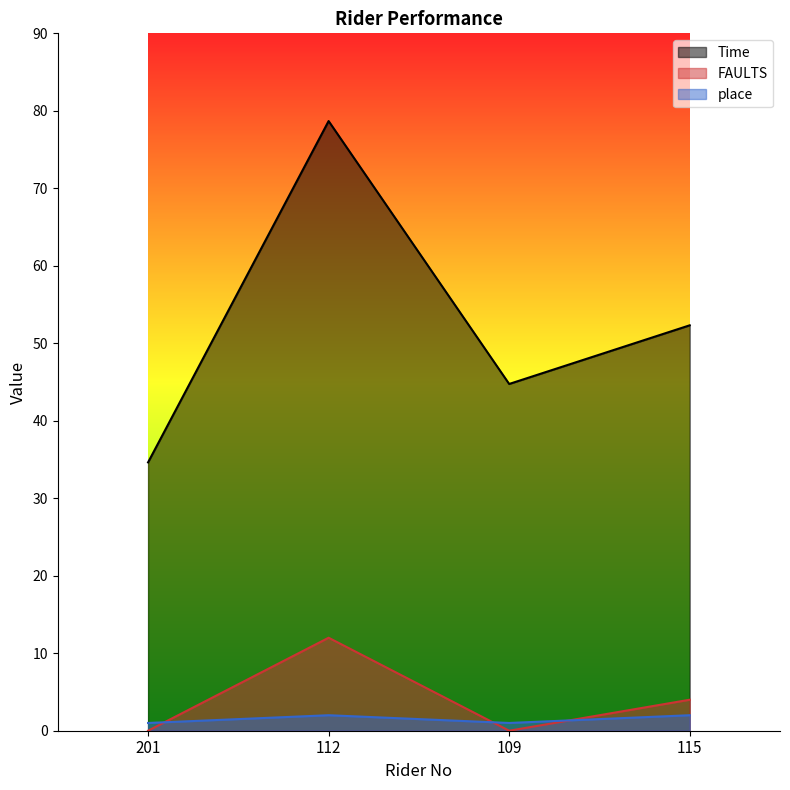

How many interior local valleys does the FAULTS series have?

1